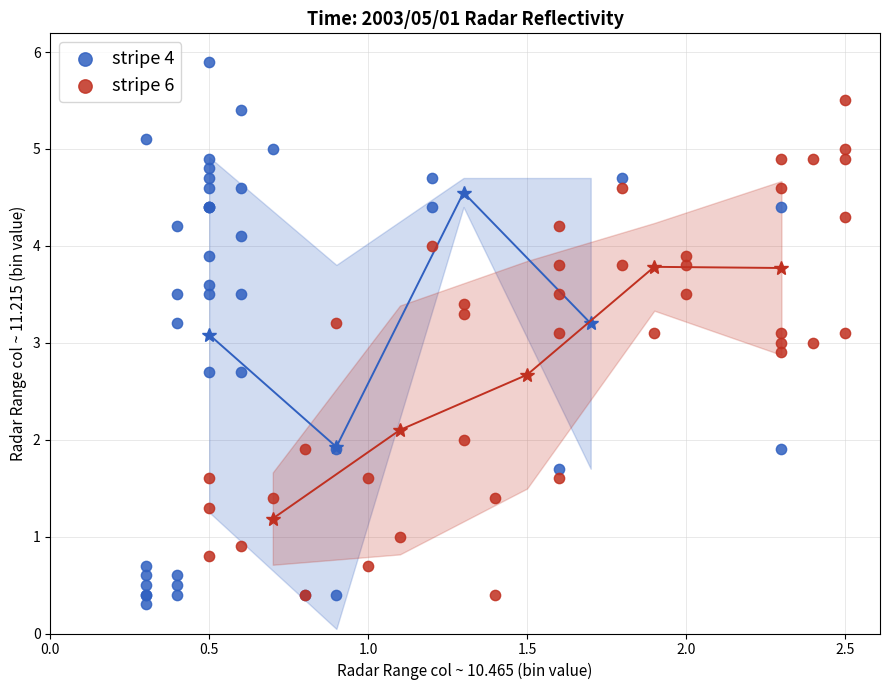

Which series contains the highest Y value?

stripe 4